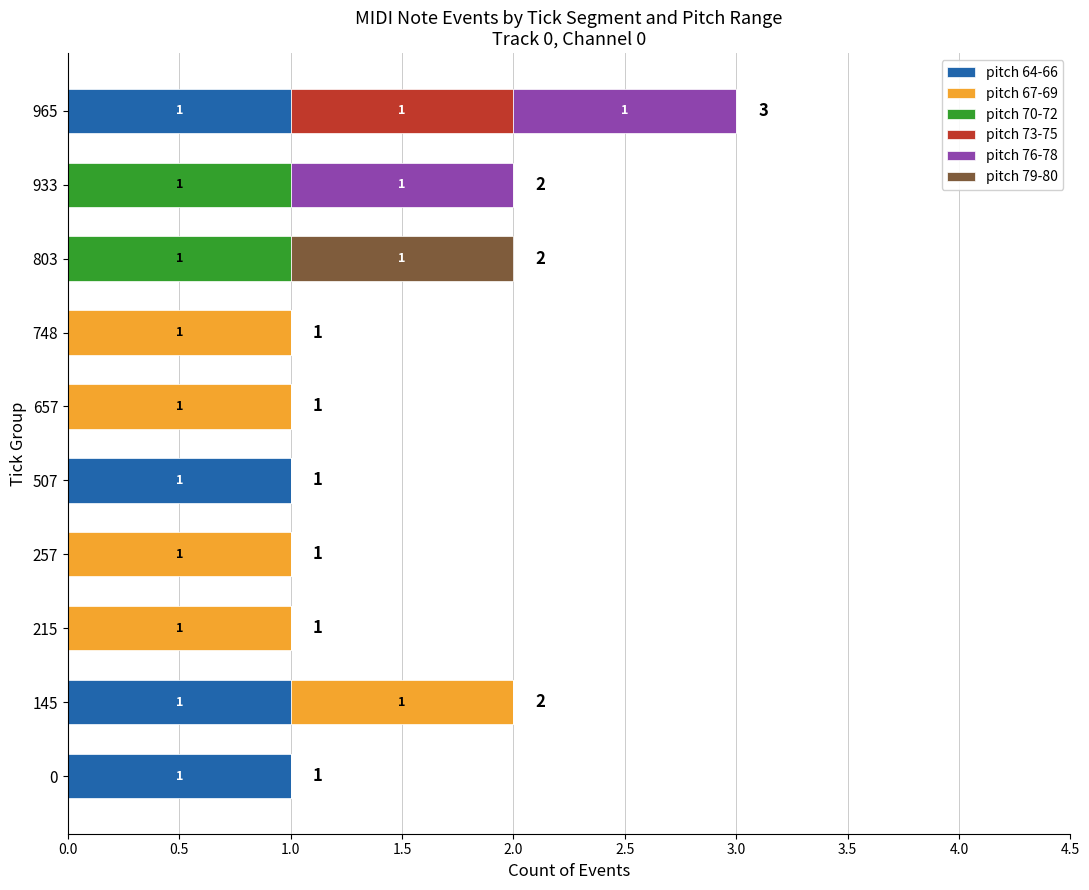

At which category is the sum across all series the highest?

965